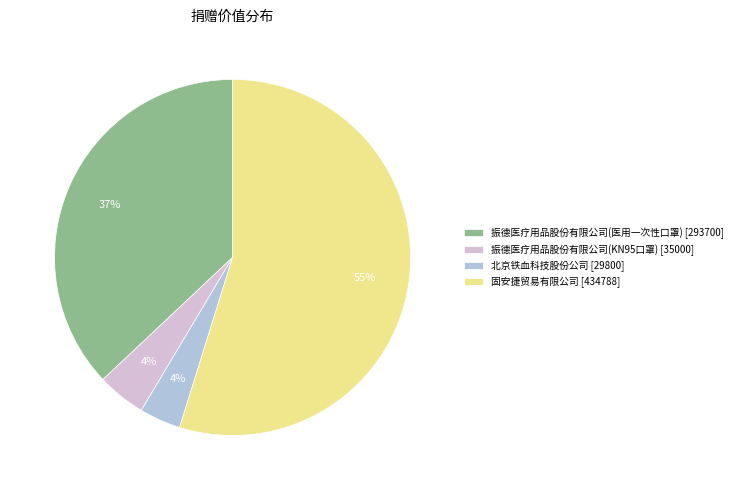

Count the number of slices in the pie.

4